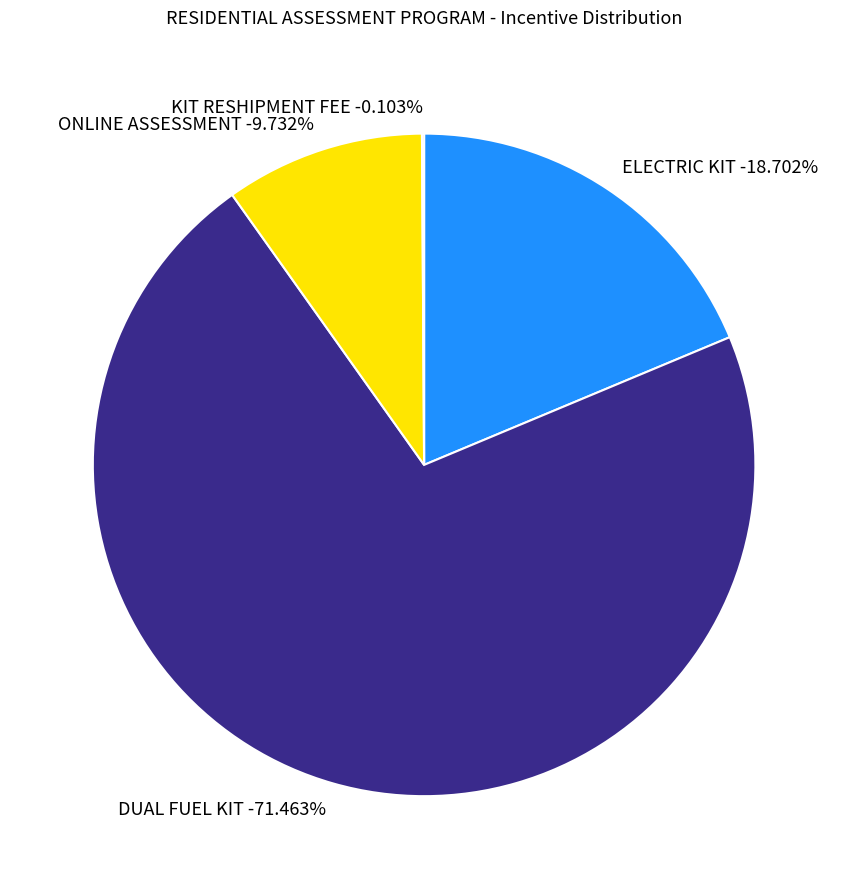

Which category has the biggest portion of the pie?

DUAL FUEL KIT